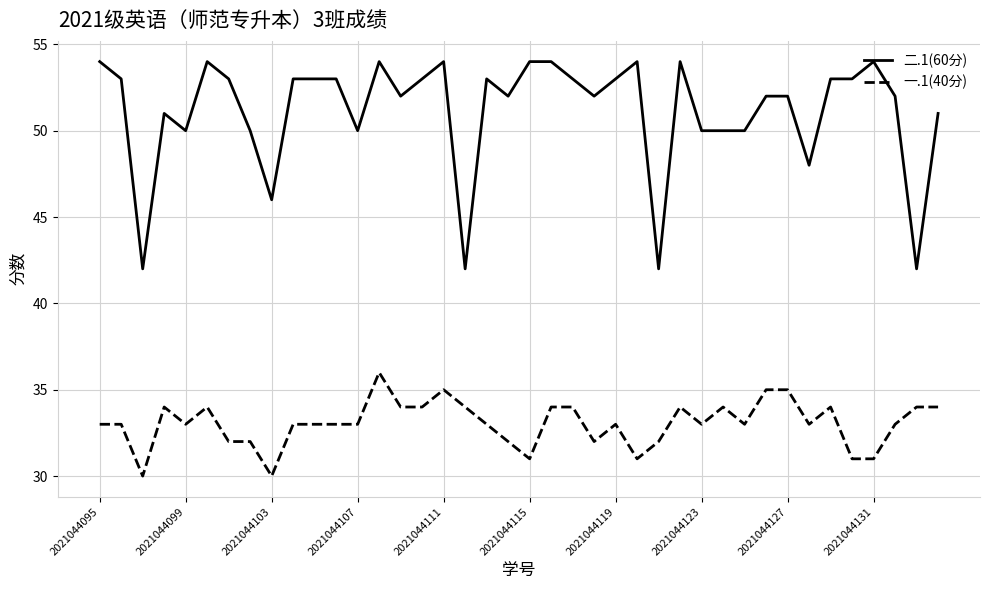

True or false: 一.1(40分) and 二.1(60分) cross at least once.

False